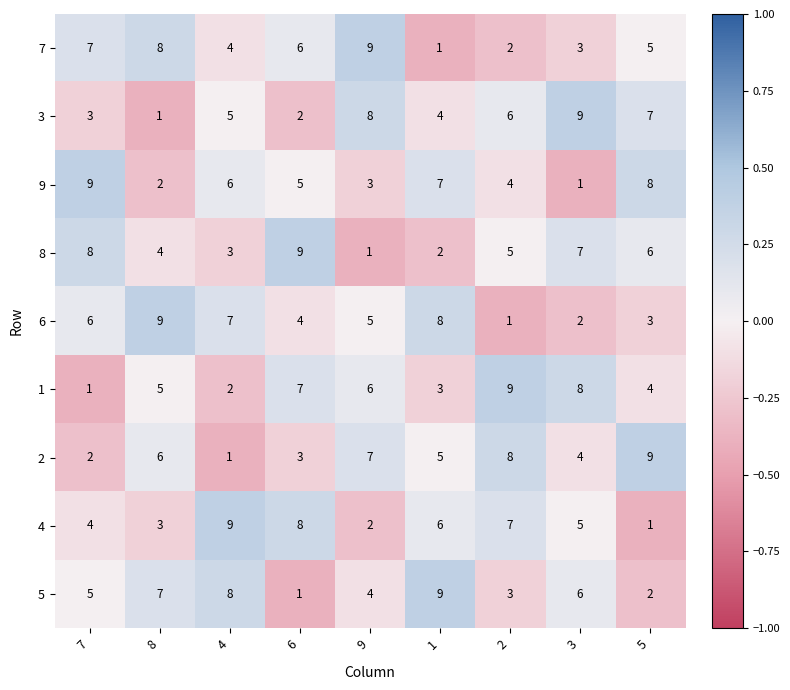

Where does the 8 series first go above 5?

7